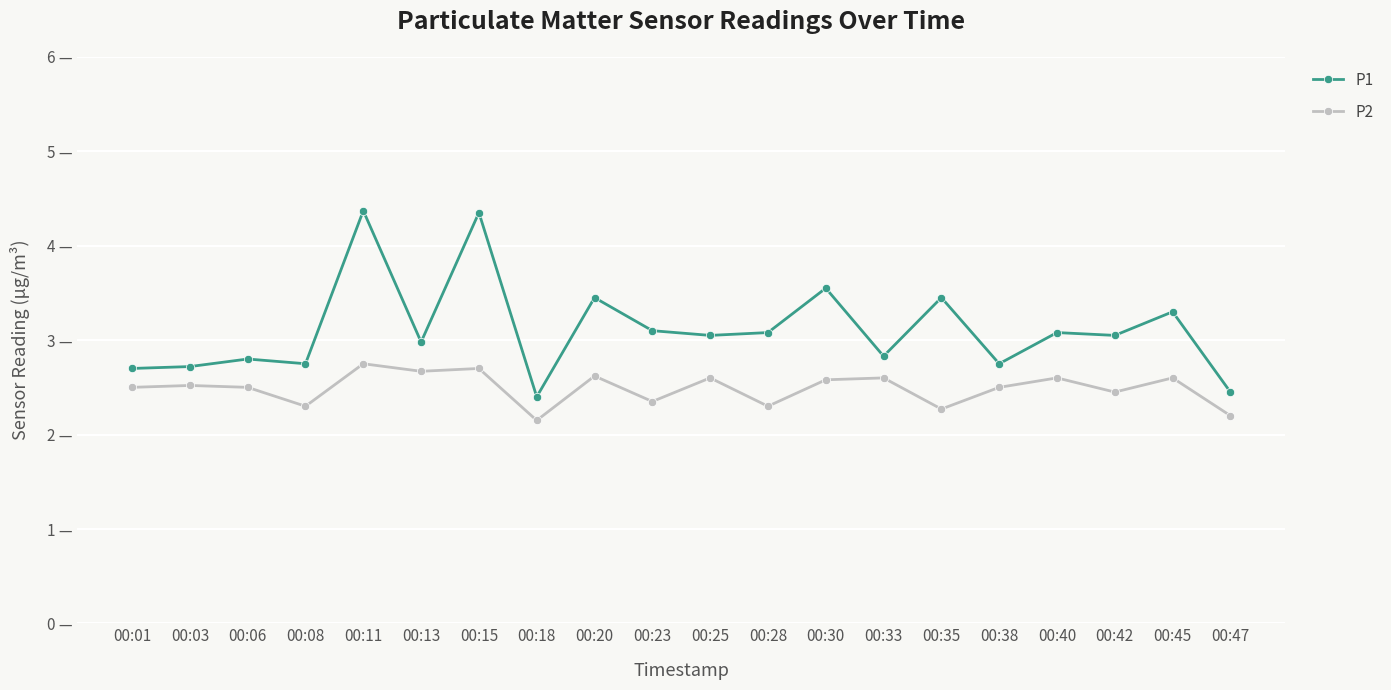

What is the value of the P1 point at the 5th from the left?

4.4